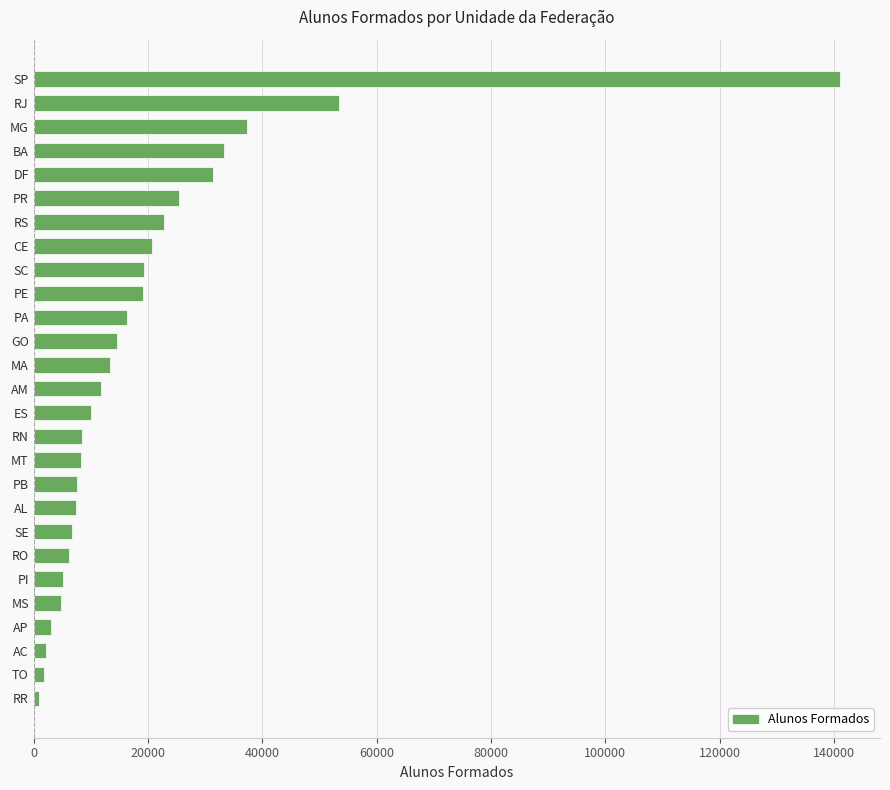

Where is the data nearest to the value 71026?

RJ